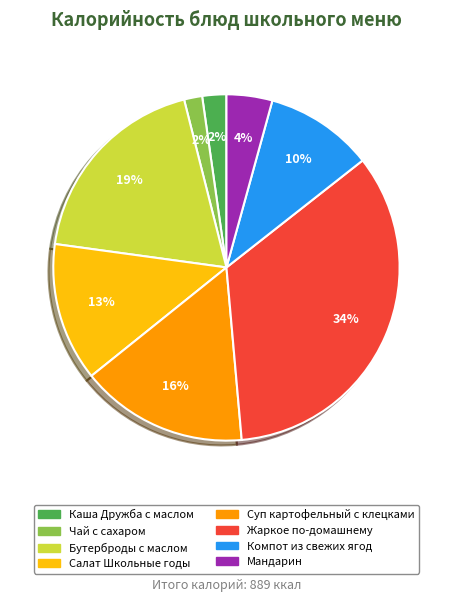

How many slices are in this pie chart?

8